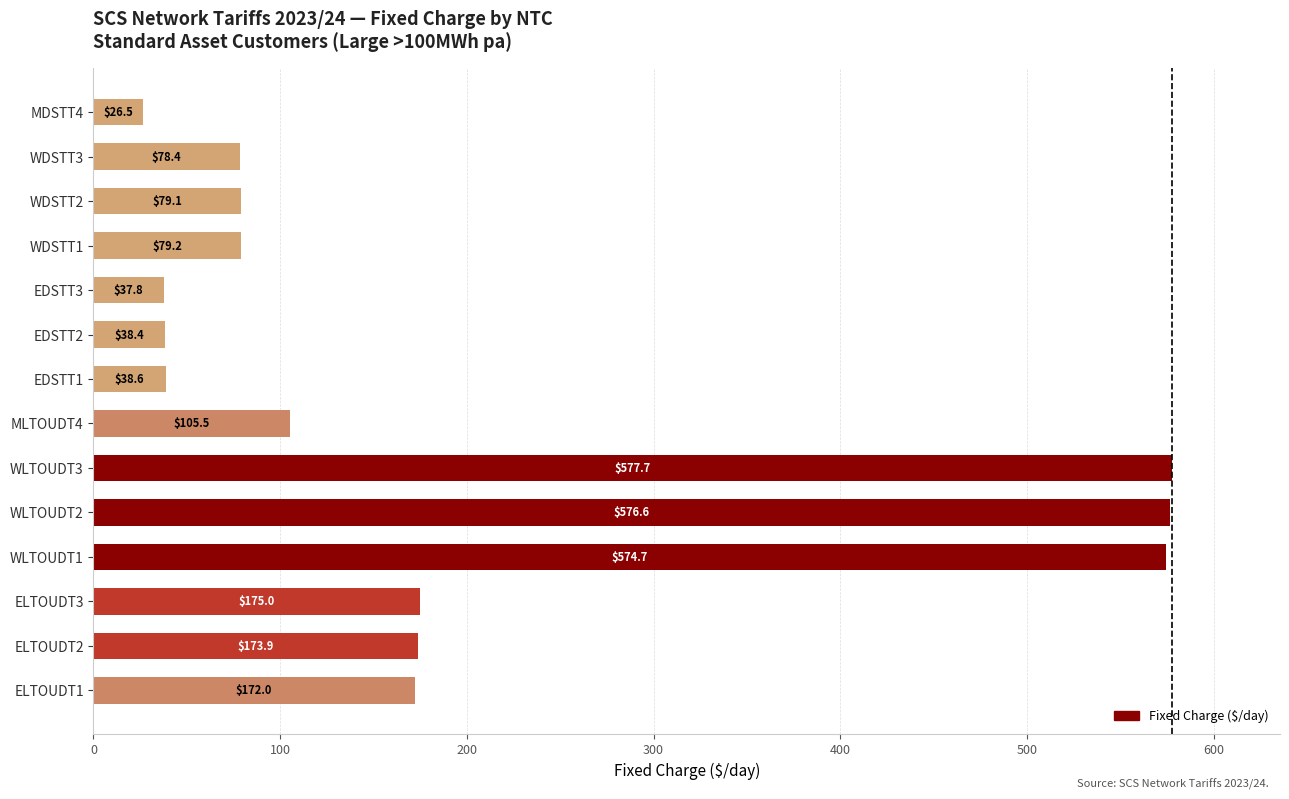

At which label is the value closest to 302?

ELTOUDT3